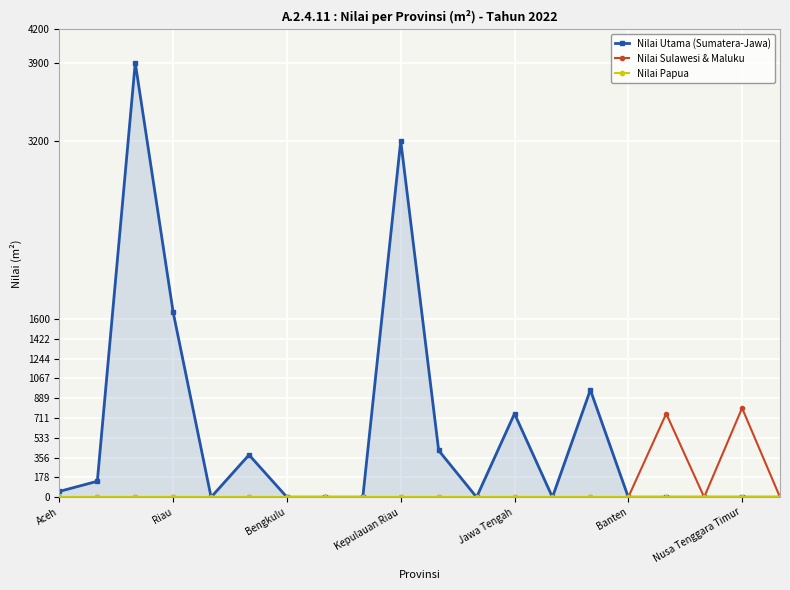

True or false: Nilai Papua and Nilai Utama (Sumatera-Jawa) cross at least once.

False